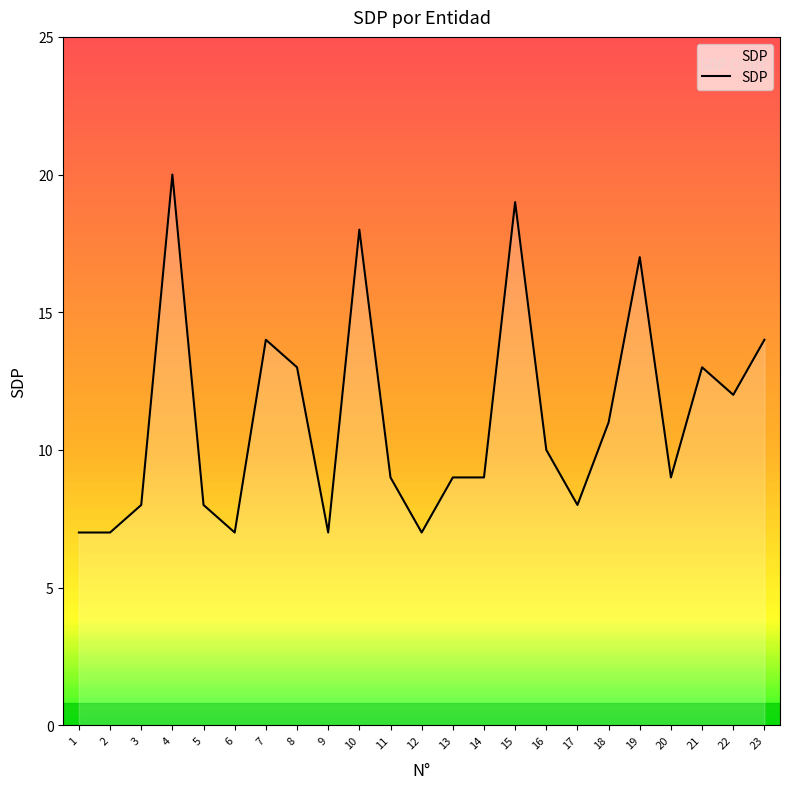

Which category has the highest value across all series?

4